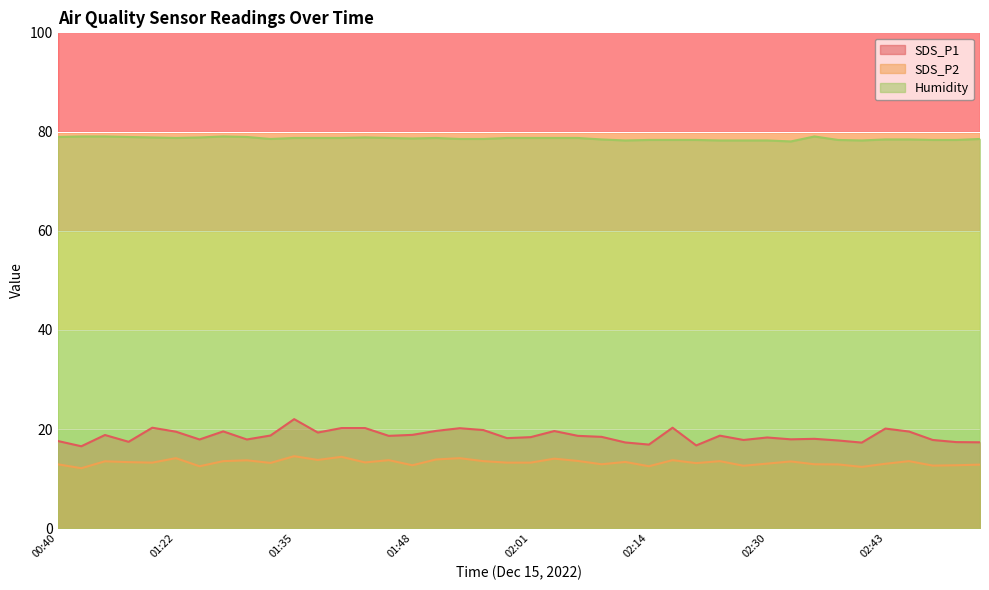

Reading left to right, what are all the values shown in this chart?

SDS_P1: 00:40=17.6	00:42=16.5	00:45=18.8	00:47=17.4	01:20=20.3	01:22=19.5	01:25=17.9	01:27=19.5	01:30=17.9	01:33=18.7	01:35=22.0	01:38=19.3	01:40=20.2	01:43=20.2	01:46=18.6	01:48=18.8	01:51=19.6	01:54=20.2	01:56=19.8	01:59=18.2	02:01=18.4	02:03=19.6	02:06=18.6	02:09=18.4	02:12=17.3	02:14=16.9	02:17=20.3	02:20=16.7	02:24=18.7	02:27=17.8	02:30=18.3	02:33=17.9	02:35=18.0	02:38=17.7	02:41=17.3	02:43=20.1	02:46=19.5	02:49=17.8	02:51=17.4	02:54=17.3
SDS_P2: 00:40=12.9	00:42=12.1	00:45=13.5	00:47=13.3	01:20=13.2	01:22=14.1	01:25=12.5	01:27=13.5	01:30=13.7	01:33=13.2	01:35=14.5	01:38=13.8	01:40=14.4	01:43=13.3	01:46=13.7	01:48=12.7	01:51=13.9	01:54=14.1	01:56=13.5	01:59=13.2	02:01=13.2	02:03=14.0	02:06=13.6	02:09=12.9	02:12=13.4	02:14=12.5	02:17=13.7	02:20=13.1	02:24=13.5	02:27=12.6	02:30=13.0	02:33=13.5	02:35=12.9	02:38=12.9	02:41=12.4	02:43=13.0	02:46=13.5	02:49=12.6	02:51=12.7	02:54=12.8
Humidity: 00:40=78.9	00:42=79.0	00:45=79.0	00:47=78.9	01:20=78.8	01:22=78.7	01:25=78.8	01:27=79.0	01:30=78.9	01:33=78.5	01:35=78.7	01:38=78.7	01:40=78.7	01:43=78.8	01:46=78.7	01:48=78.6	01:51=78.7	01:54=78.5	01:56=78.5	01:59=78.7	02:01=78.7	02:03=78.7	02:06=78.7	02:09=78.4	02:12=78.2	02:14=78.3	02:17=78.3	02:20=78.3	02:24=78.2	02:27=78.2	02:30=78.2	02:33=78.0	02:35=79.0	02:38=78.3	02:41=78.2	02:43=78.4	02:46=78.4	02:49=78.3	02:51=78.3	02:54=78.5